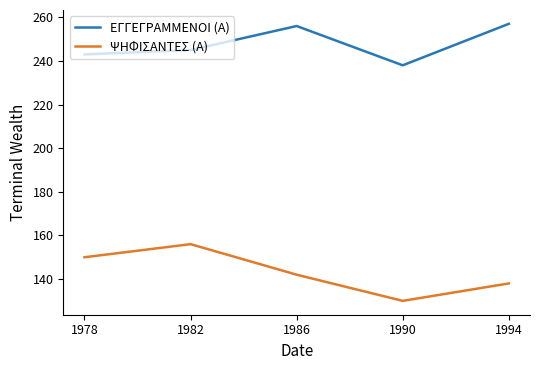

True or false: ΕΓΓΕΓΡΑΜΜΕΝΟΙ (Α) and ΨΗΦΙΣΑΝΤΕΣ (Α) intersect in this chart.

False